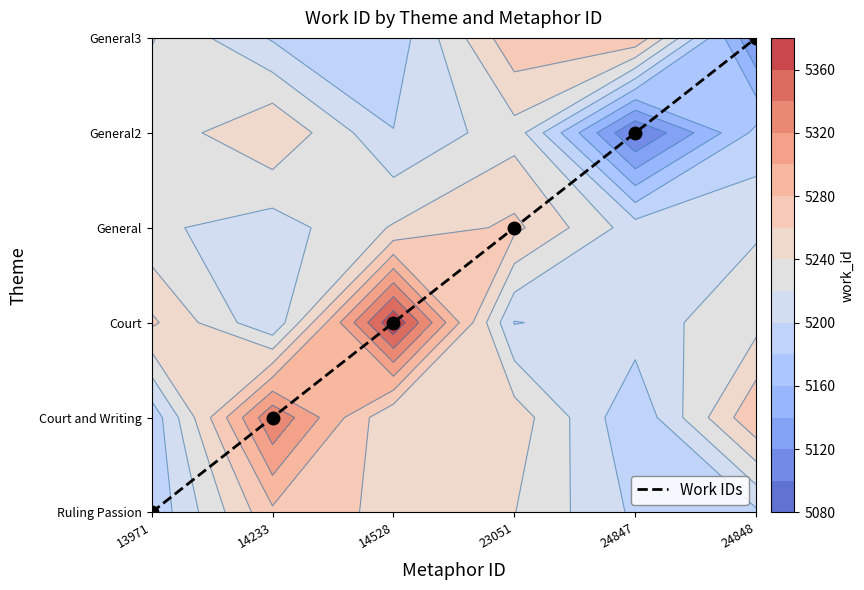

Reading left to right, what are all the values shown in this chart?

13971=0	14233=1	14528=2	23051=3	24847=4	24848=5